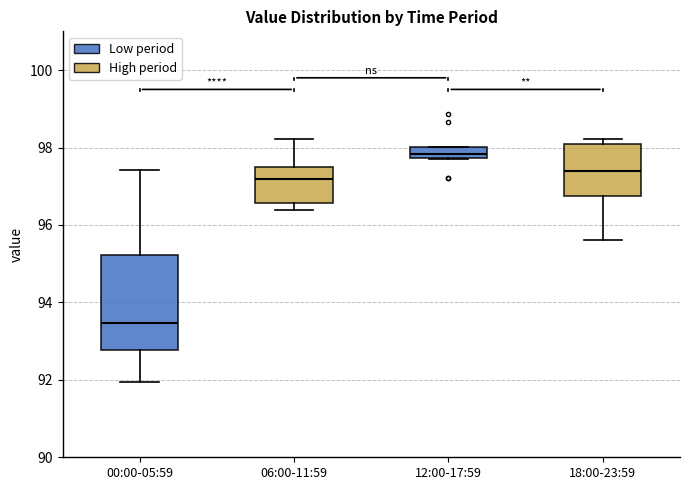

Comparing the boxes themselves (not the whiskers), which one is the tallest?

00:00-05:59